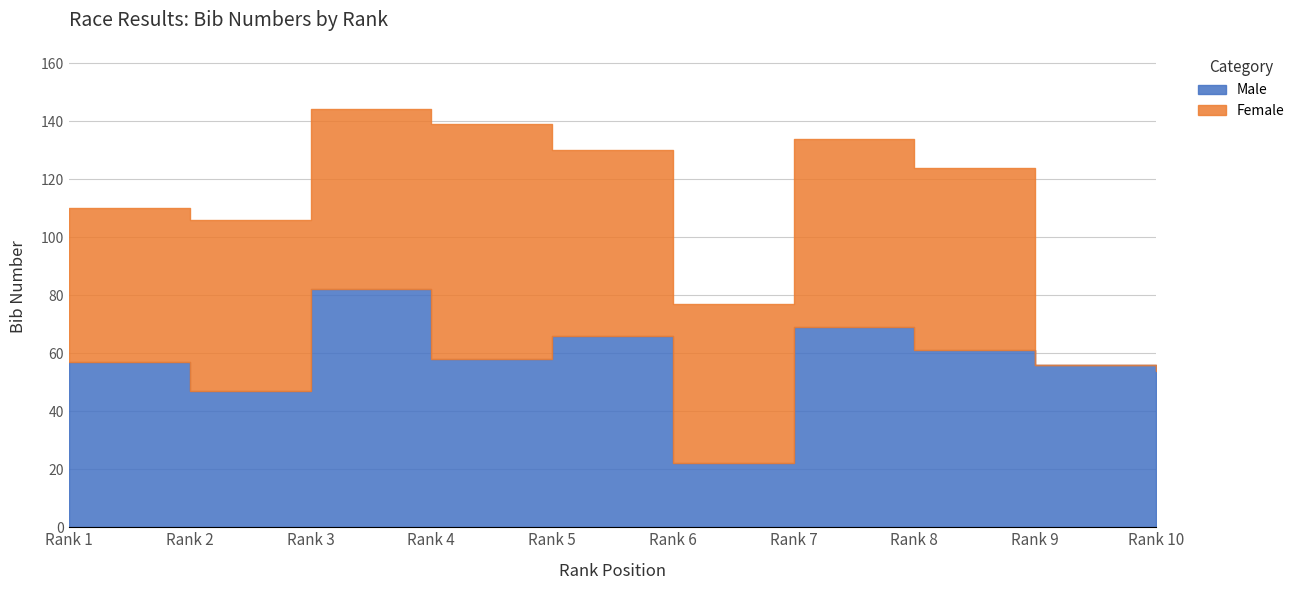

How many interior local valleys does the Female series have?

1